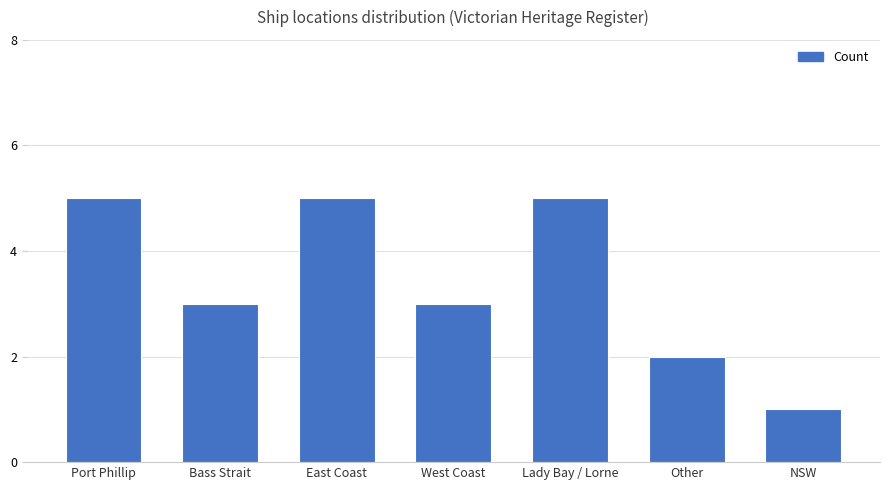

What is the smallest value displayed?

1